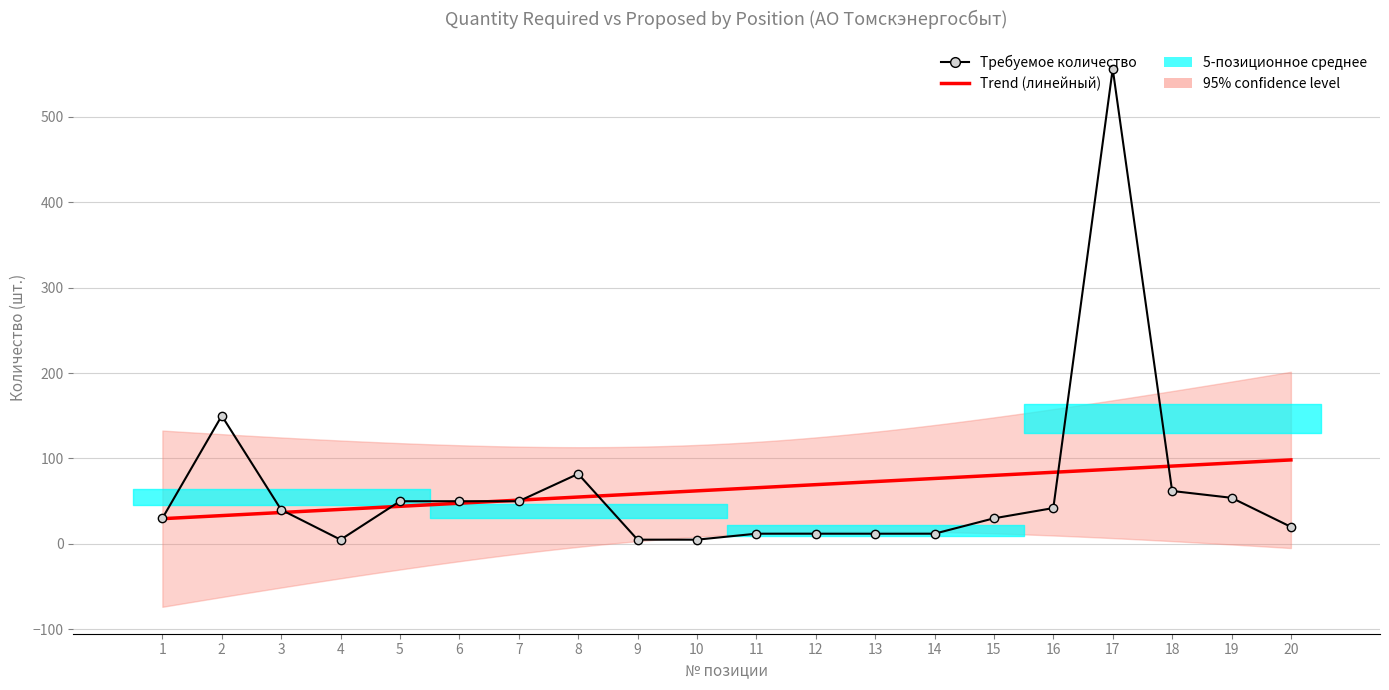

Which category has the lowest value across all series?

1